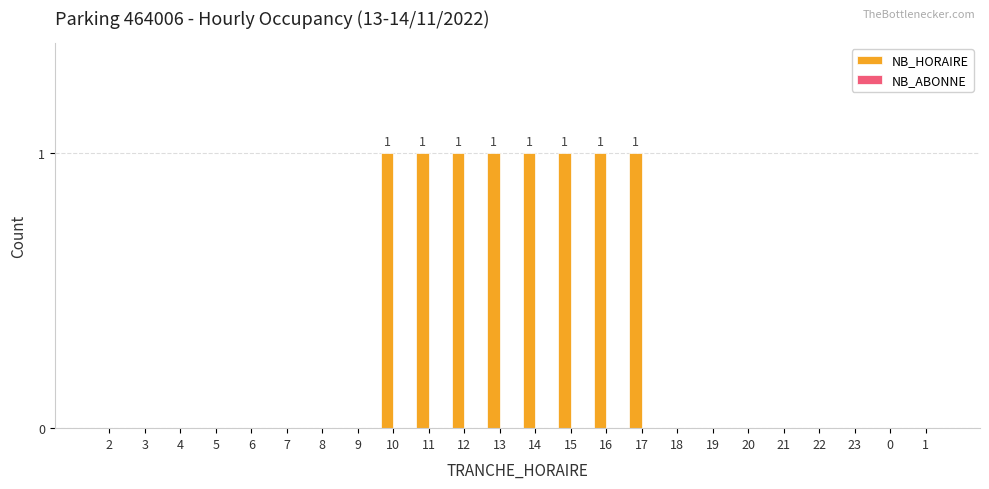

The value at 21 is 0. True or false?

True